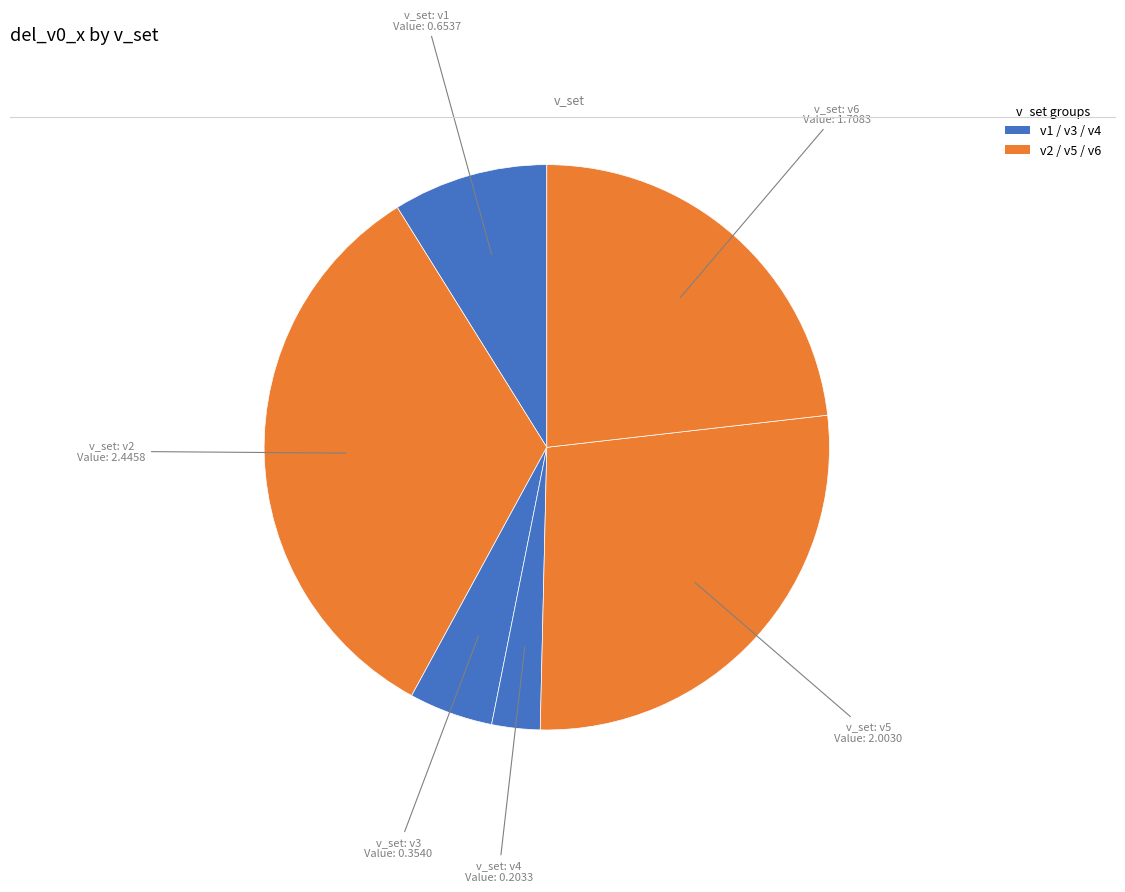

Count the number of slices in the pie.

6